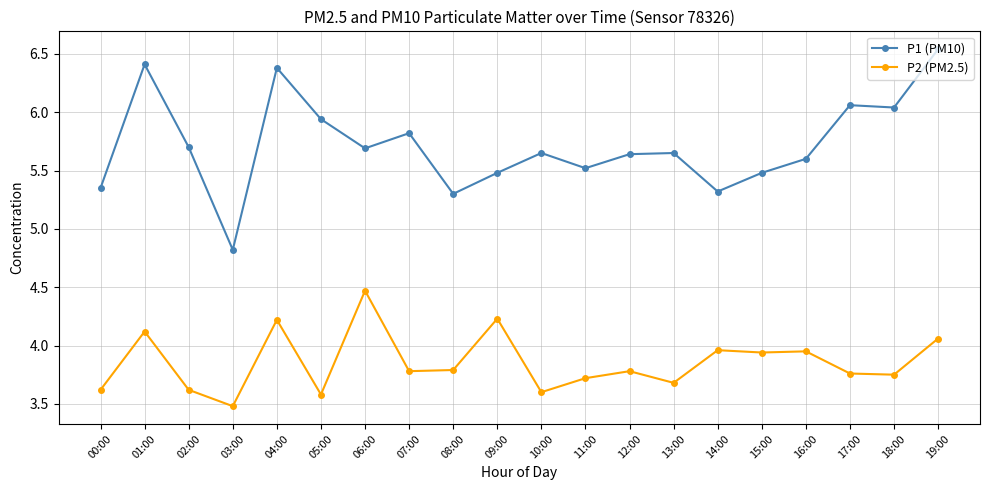

Which label corresponds to the smallest value in the chart?

03:00